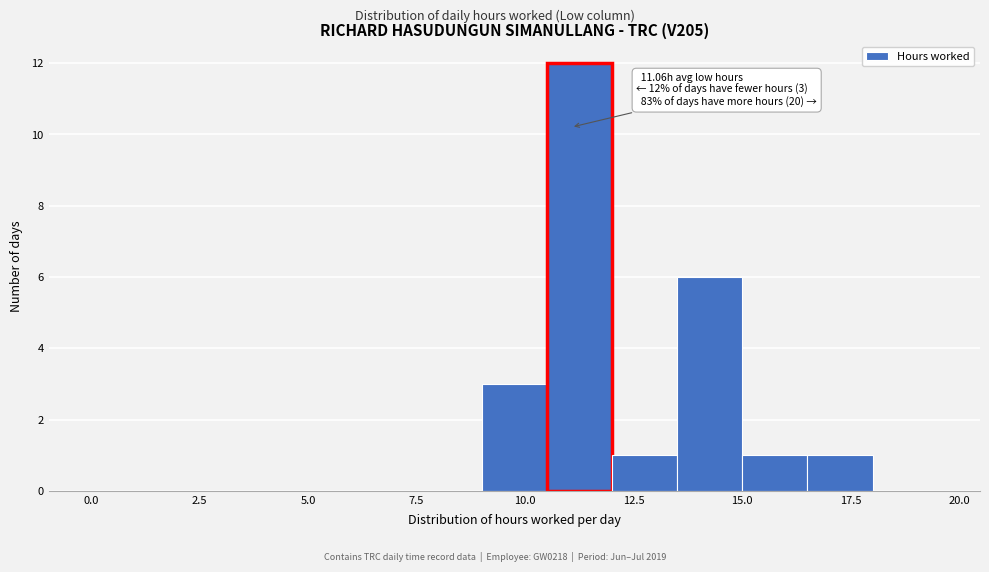

Around what value on the x-axis is the tallest bar? Give the approximate position of its centre, as read against the axis.

11.5